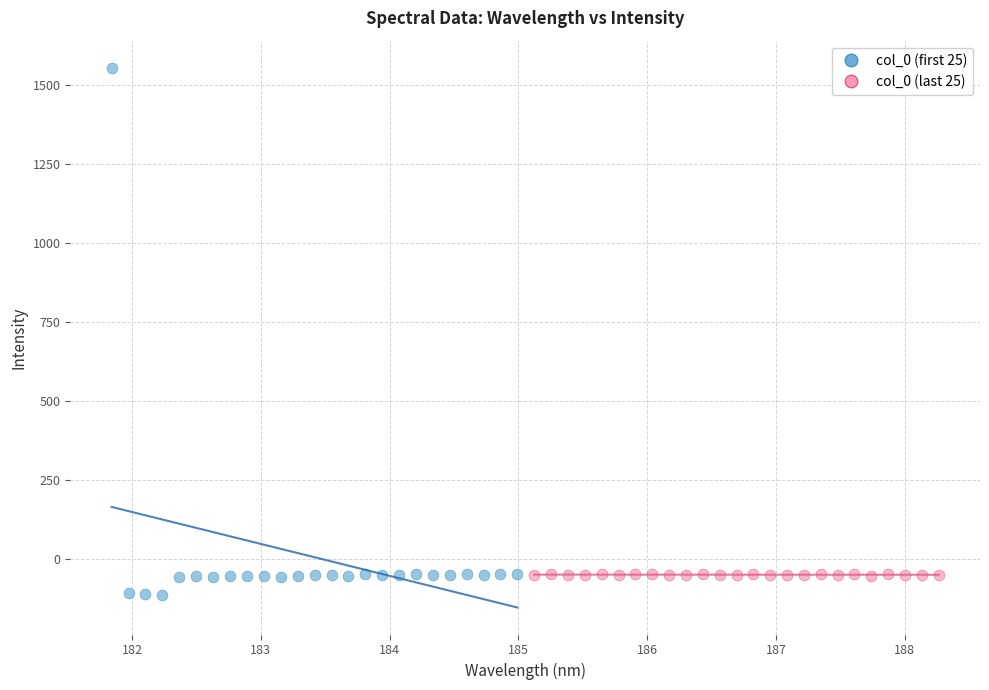

Which series has the largest Y range (max minus min)?

col_0 (first 25)